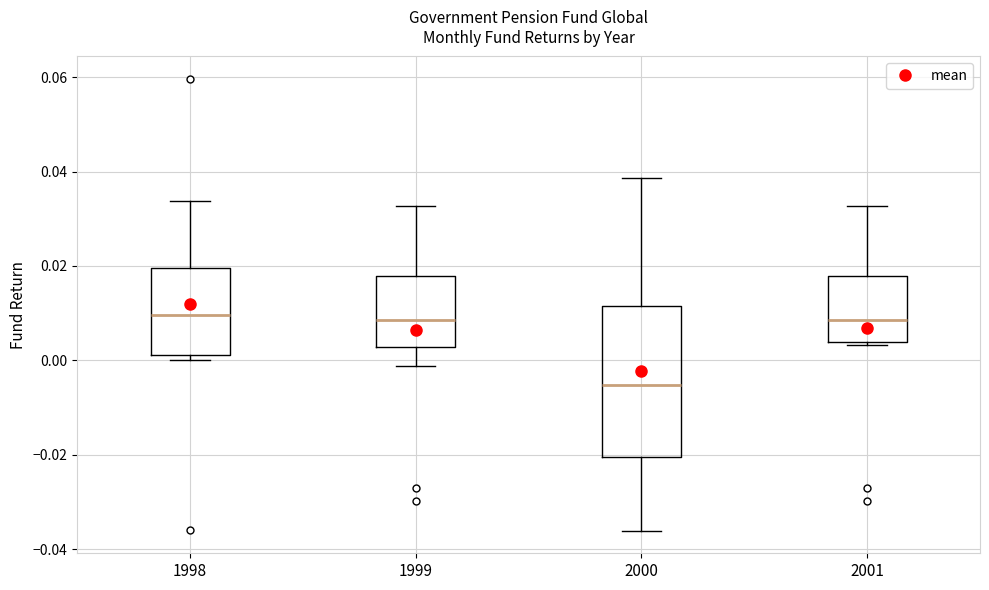

Which box's median line is the lowest?

2000